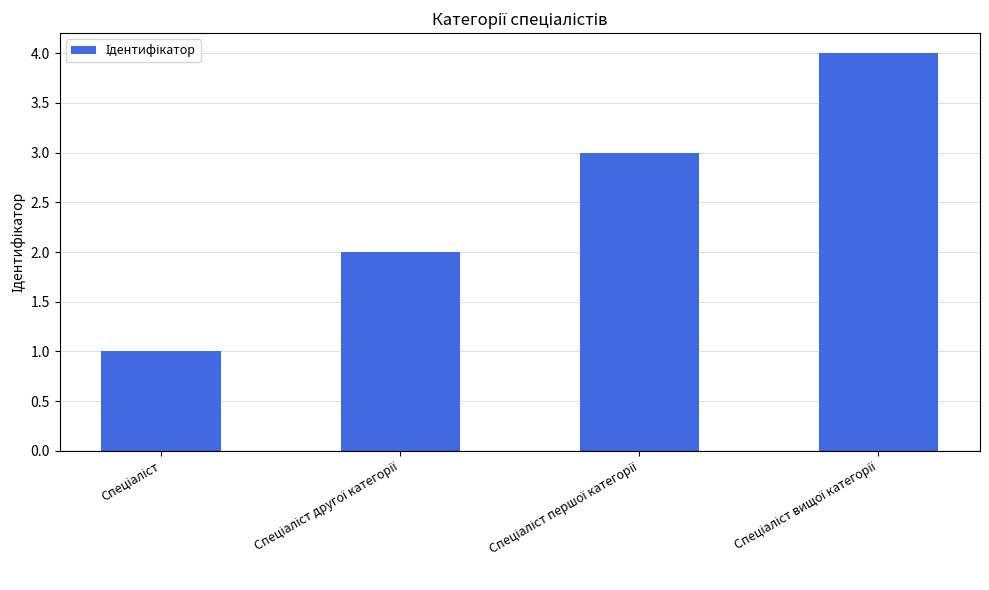

What is the difference between the maximum and second lowest values?

2